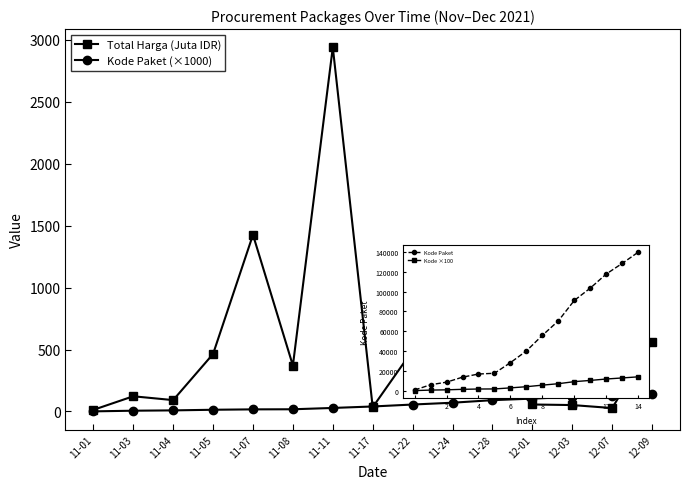

Rank the series by their maximum value, from lowest to highest.

Kode Paket (×1000), Total Harga (Juta IDR)